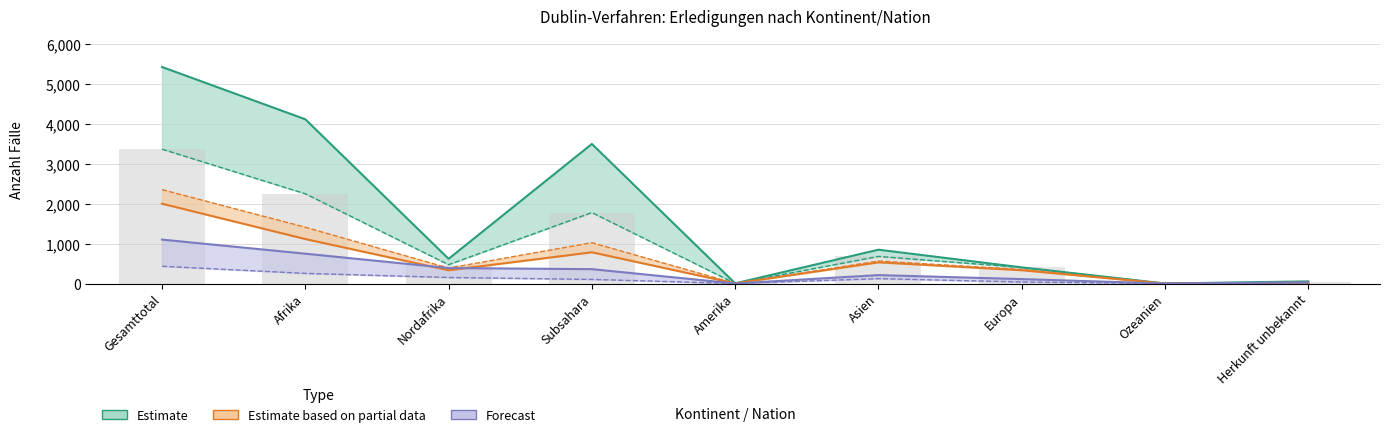

Reading left to right, extract all data points from this chart.

Estimate: Gesamttotal=5429	Afrika=4118	Nordafrika=619	Subsahara=3499	Amerika=4	Asien=848	Europa=405	Ozeanien=0	Herkunft unbekannt=54
Estimate based on partial data: Gesamttotal=2001	Afrika=1115	Nordafrika=332	Subsahara=783	Amerika=3	Asien=531	Europa=333	Ozeanien=0	Herkunft unbekannt=19
Forecast: Gesamttotal=1101	Afrika=748	Nordafrika=388	Subsahara=360	Amerika=1	Asien=211	Europa=111	Ozeanien=0	Herkunft unbekannt=30